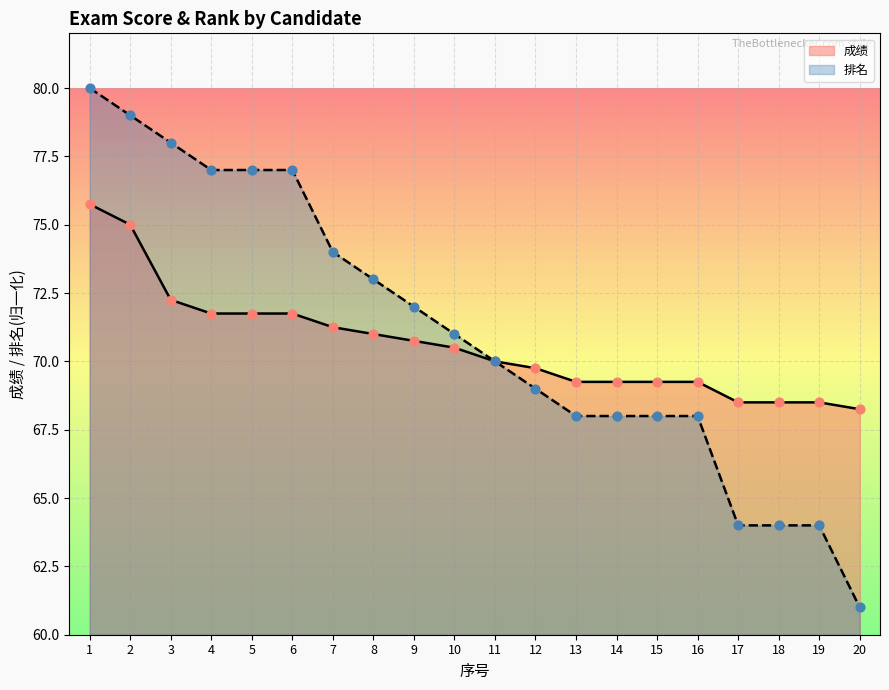

Which series has the widest spread of Y values?

排名